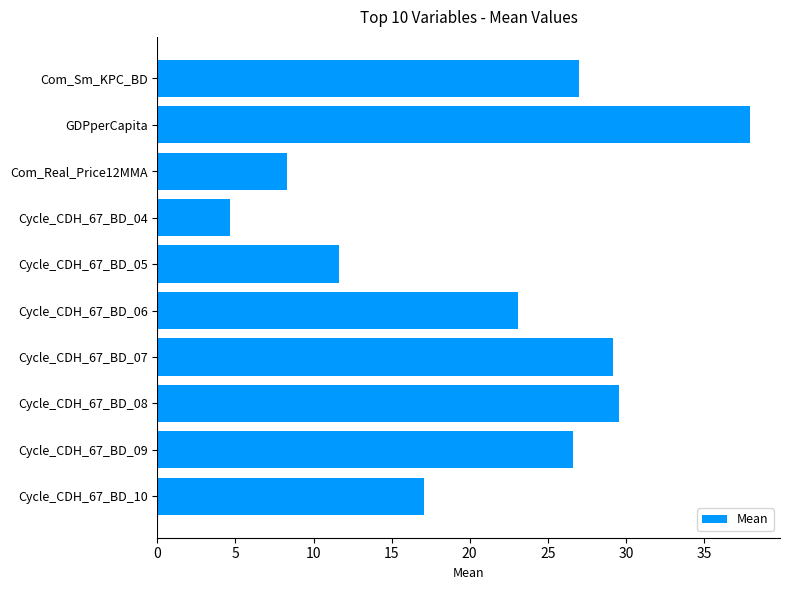

List the labels in order of value, largest first.

GDPperCapita, Cycle_CDH_67_BD_08, Cycle_CDH_67_BD_07, Com_Sm_KPC_BD, Cycle_CDH_67_BD_09, Cycle_CDH_67_BD_06, Cycle_CDH_67_BD_10, Cycle_CDH_67_BD_05, Com_Real_Price12MMA, Cycle_CDH_67_BD_04